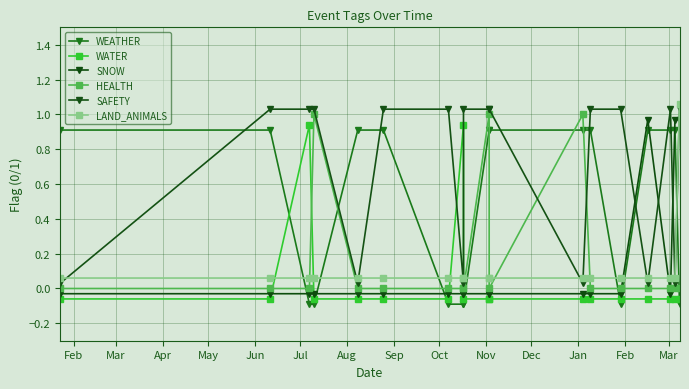

Reading left to right, list all the values displayed in this chart.

WEATHER: 0.9	0.9	-0.1	-0.1	0.9	0.9	-0.1	-0.1	-0.1	0.9	0.9	0.9	0.9	-0.1	0.9	0.9	0.9	-0.1
WATER: -0.1	-0.1	0.9	-0.1	-0.1	-0.1	-0.1	0.9	-0.1	-0.1	-0.1	-0.1	-0.1	-0.1	-0.1	-0.1	-0.1	-0.1
SNOW: -0.0	-0.0	-0.0	-0.0	-0.0	-0.0	-0.0	-0.0	-0.0	-0.0	-0.0	-0.0	-0.0	-0.0	1.0	-0.0	1.0	1.0
HEALTH: 0.0	0.0	0.0	1.0	0.0	0.0	0.0	0.0	0.0	1.0	0.0	1.0	0.0	0.0	0.0	0.0	0.0	0.0
SAFETY: 0.0	1.0	1.0	1.0	0.0	1.0	1.0	0.0	1.0	1.0	1.0	0.0	1.0	1.0	0.0	1.0	0.0	1.0
LAND_ANIMALS: 0.1	0.1	0.1	0.1	0.1	0.1	0.1	0.1	0.1	0.1	0.1	0.1	0.1	0.1	0.1	0.1	0.1	1.1